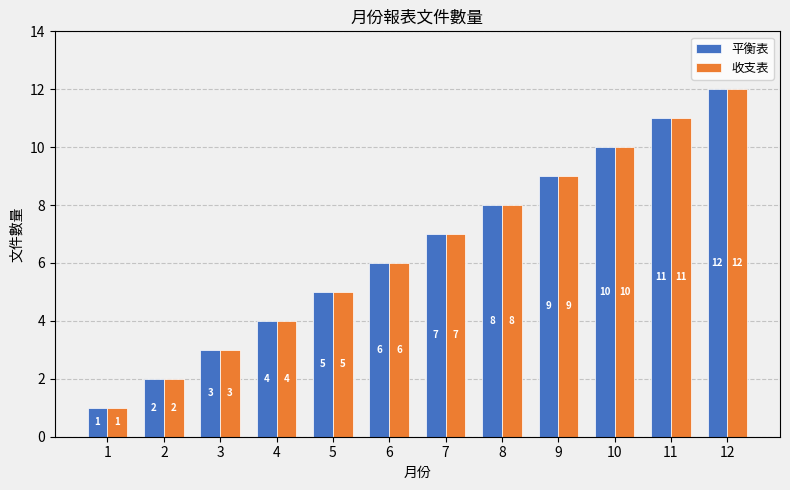

Is it true that 平衡表 equals 5 at 3?

False